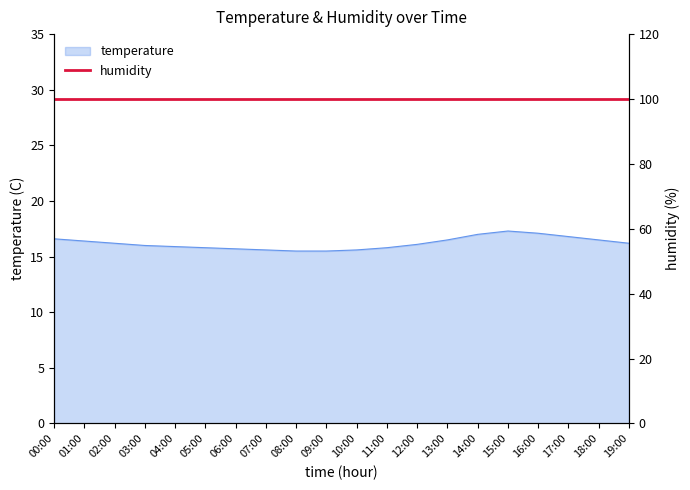

Rank the categories by value from lowest to highest.

08:00, 09:00, 07:00, 10:00, 06:00, 05:00, 11:00, 04:00, 03:00, 12:00, 02:00, 19:00, 01:00, 13:00, 18:00, 00:00, 17:00, 14:00, 16:00, 15:00